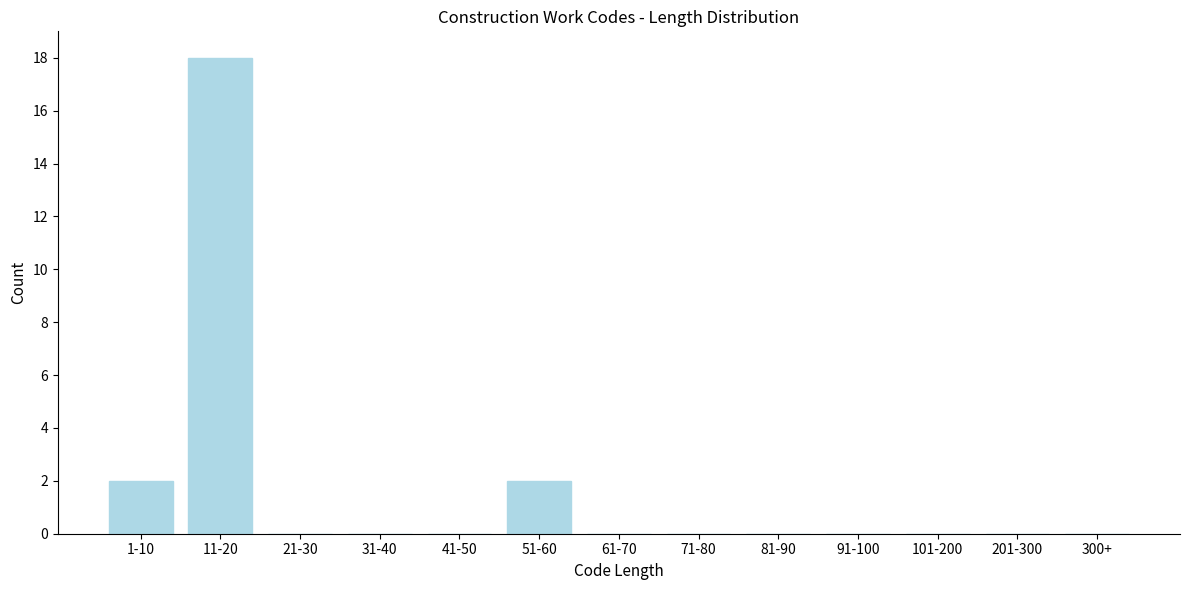

Reading right to left, transcribe all the data shown in this chart.

300+=0	201-300=0	101-200=0	91-100=0	81-90=0	71-80=0	61-70=0	51-60=2	41-50=0	31-40=0	21-30=0	11-20=18	1-10=2